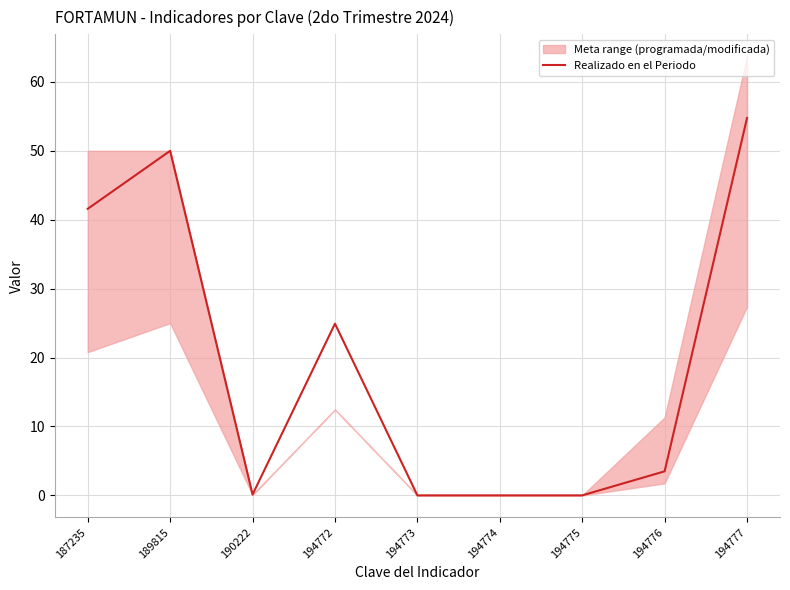

What is the ratio of the value at 194777 to the value at 189815?

1.1